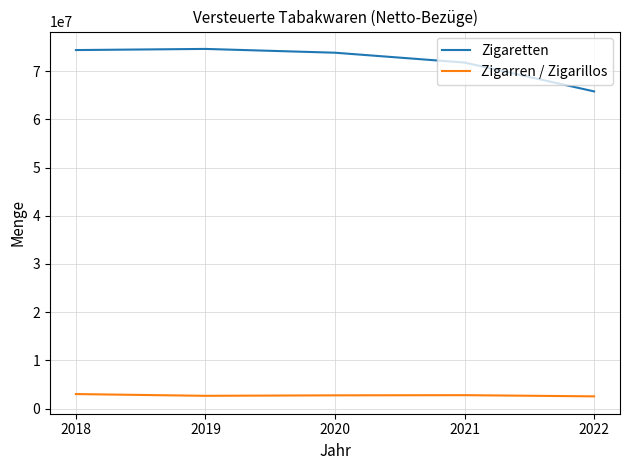

True or false: Zigaretten and Zigarren / Zigarillos intersect in this chart.

False